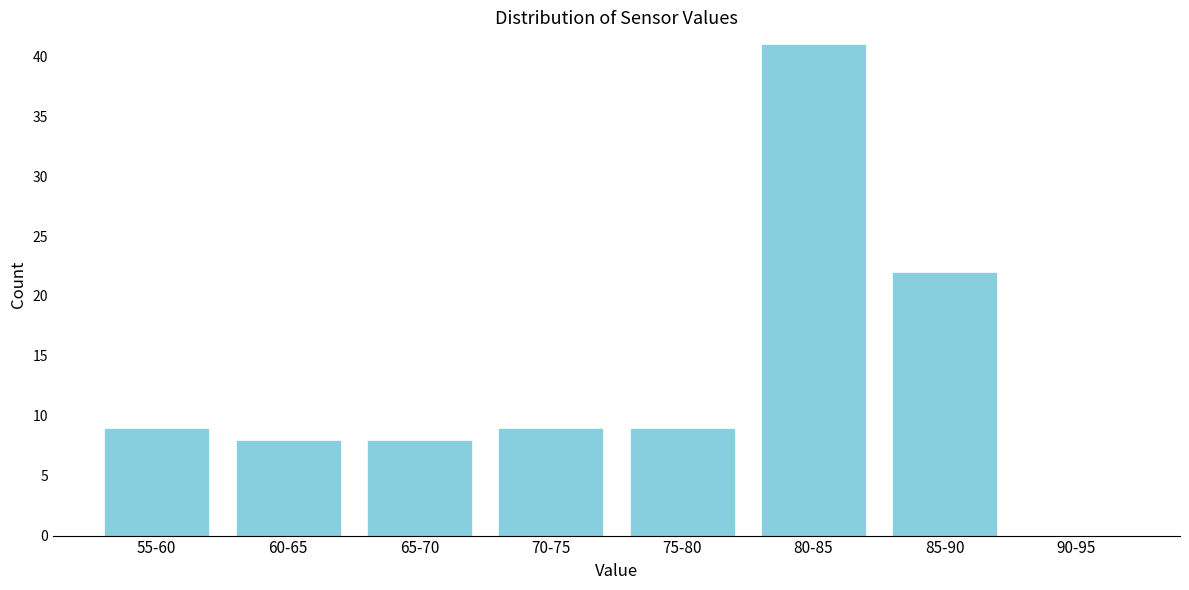

Reading right to left, list all the values displayed in this chart.

90-95=0	85-90=22	80-85=41	75-80=9	70-75=9	65-70=8	60-65=8	55-60=9